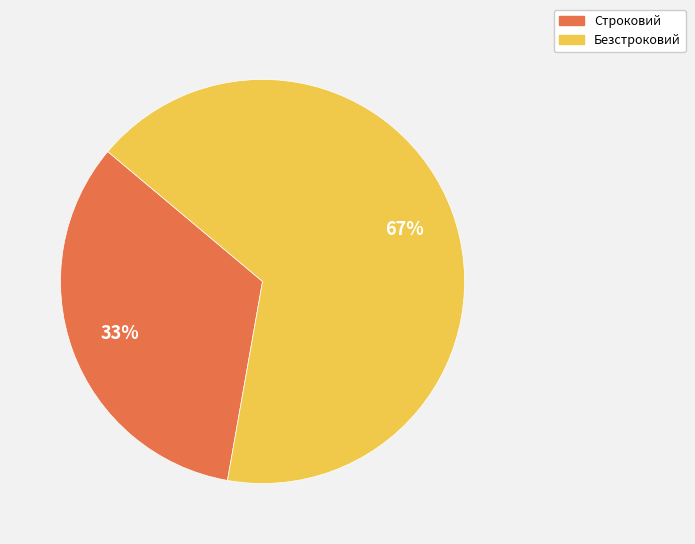

What is the largest slice in the pie chart?

Безстроковий